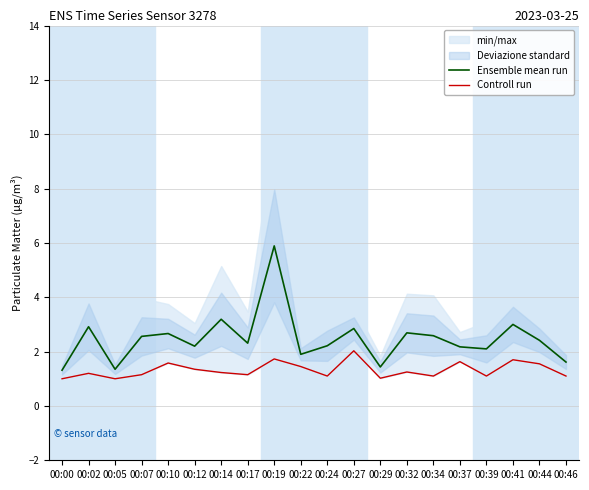

Is it true that Ensemble mean run equals 1.9 at 00:22?

True